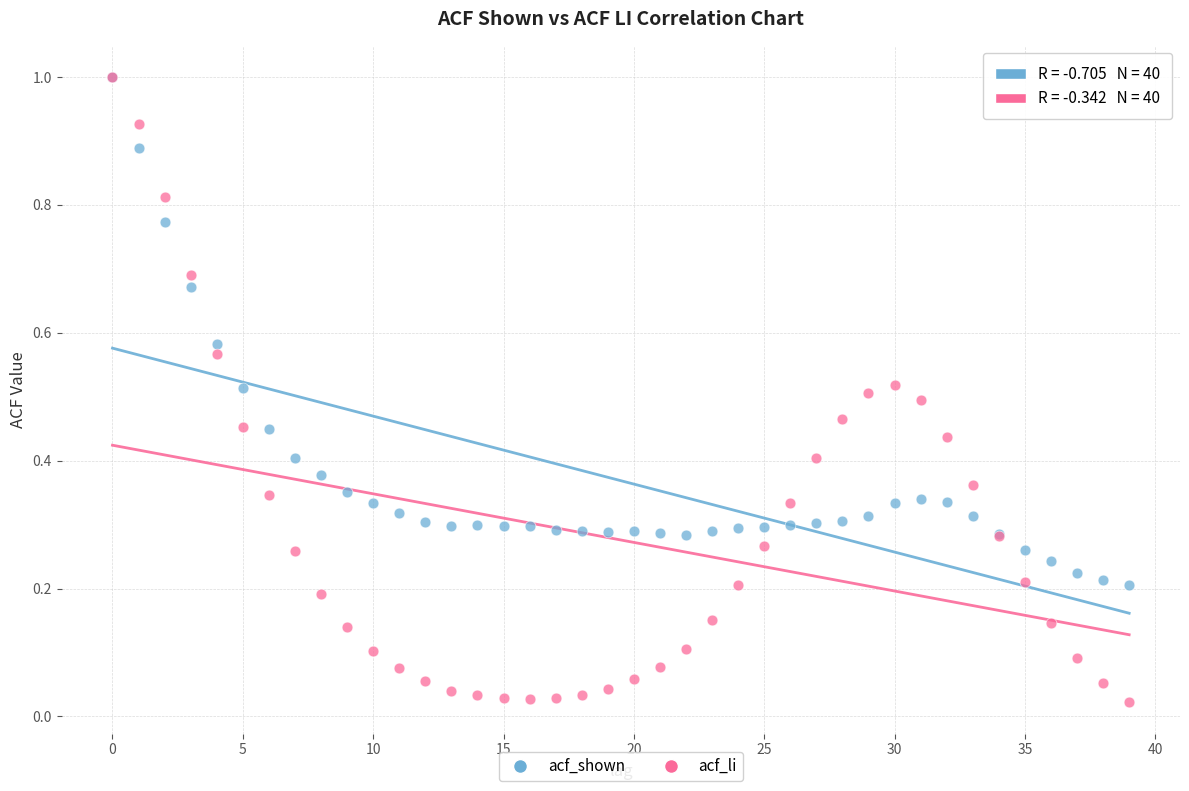

Which series reaches the minimum Y coordinate?

acf_li